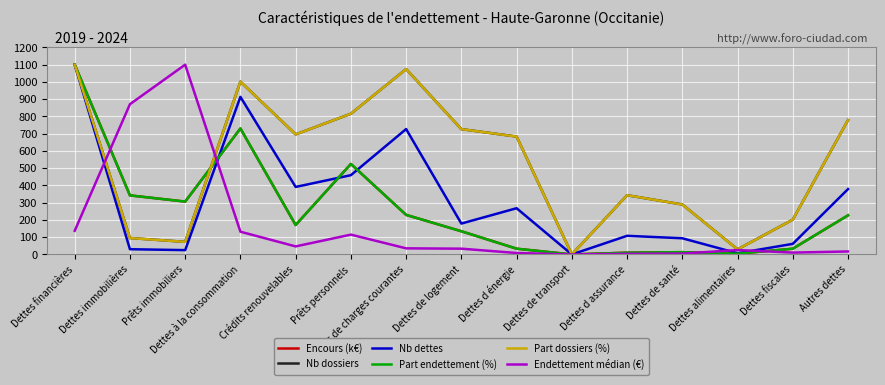

What is the total value across all series at Dettes de charges courantes?

3369.6